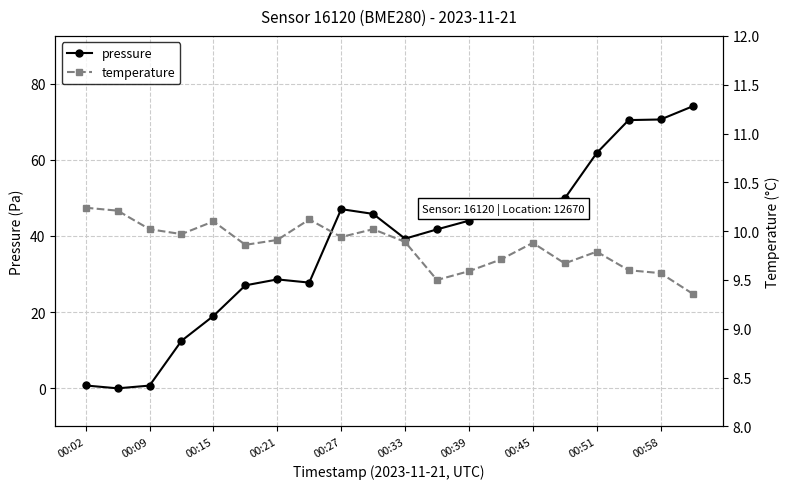

What is the average value of the temperature series?

9.8